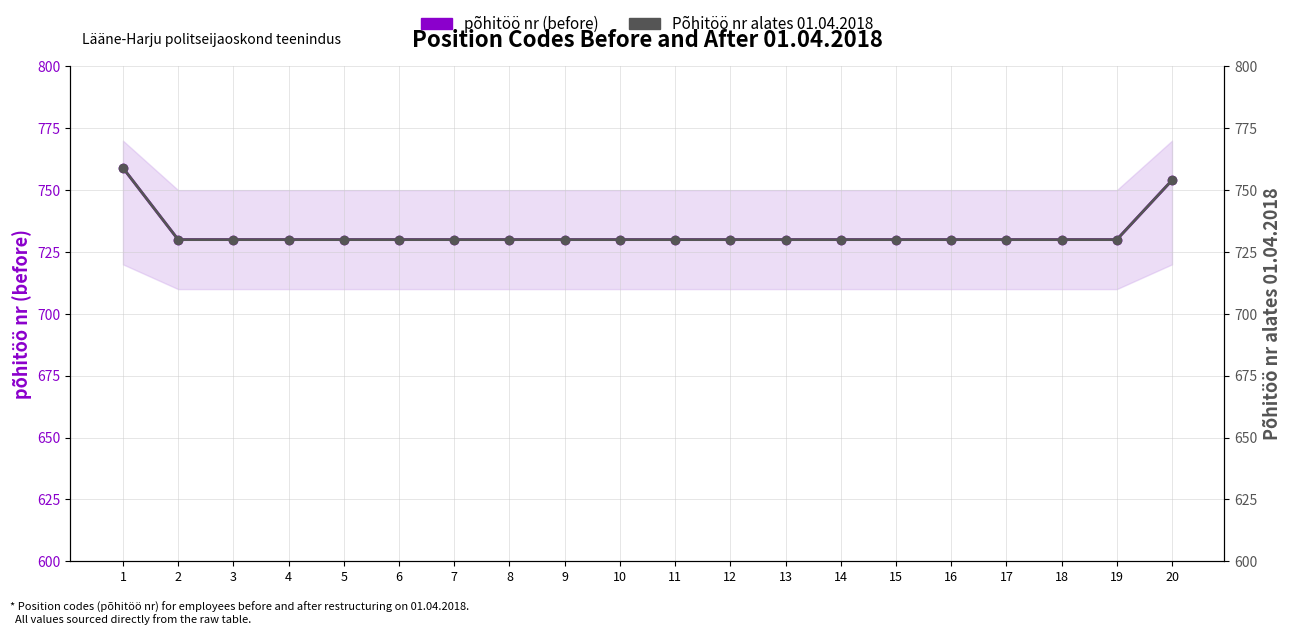

Reading right to left, what are all the values shown in this chart?

põhitöö nr (before): 754	730	730	730	730	730	730	730	730	730	730	730	730	730	730	730	730	730	730	759
Põhitöö nr alates 01.04.2018: 754	730	730	730	730	730	730	730	730	730	730	730	730	730	730	730	730	730	730	759